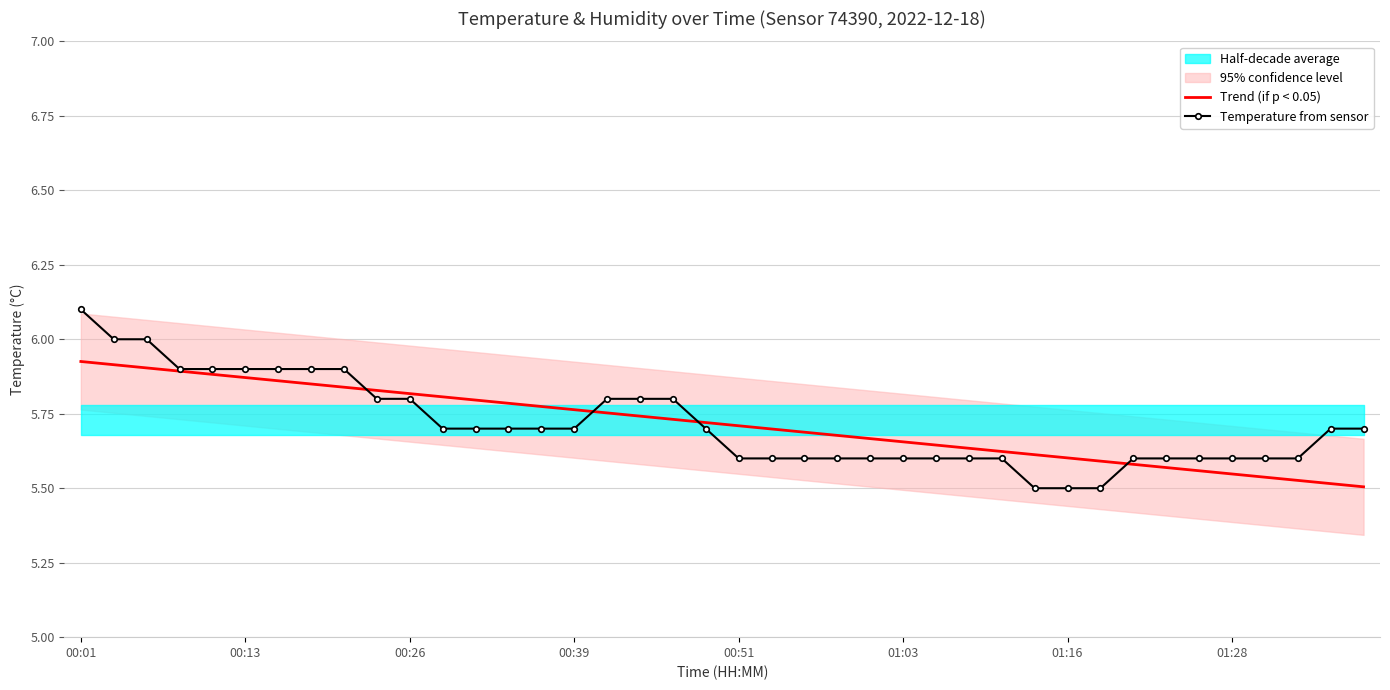

Which series has the largest total across all categories?

Temperature from sensor